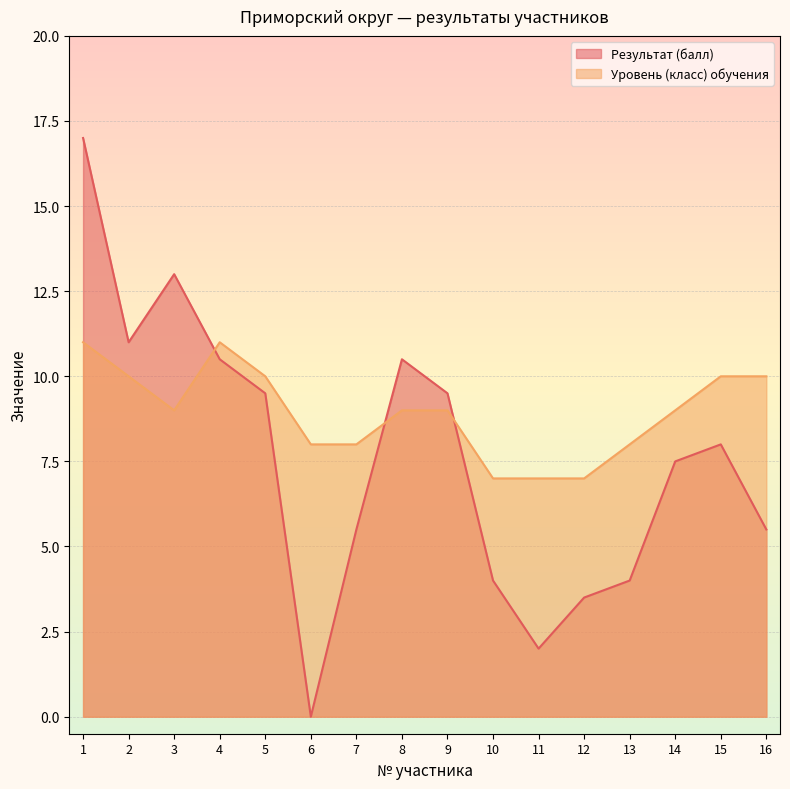

How many lines are shown in the chart?

2